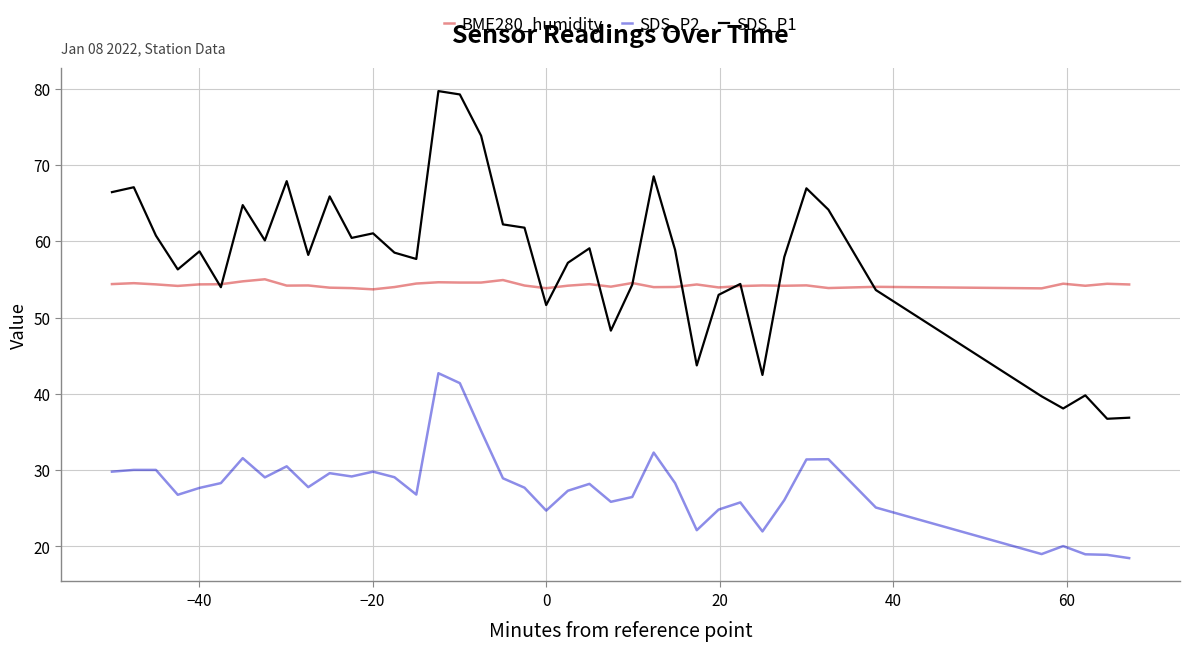

What is the lowest value of the SDS_P2 series?

18.5